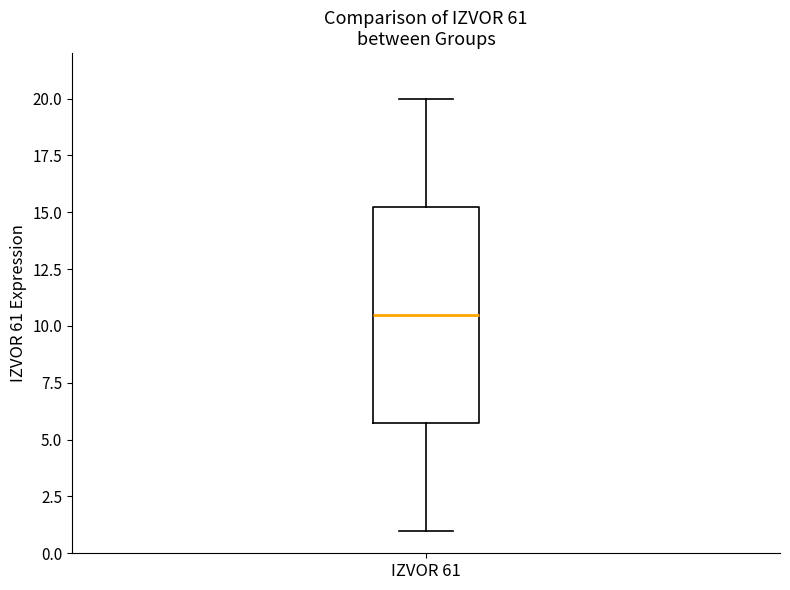

Read this box plot against the y-axis: the position of the median line, the range covered by the box, and the ends of both whiskers. The values are not printed on the chart, so give them approximately, as read against the axis.

median 10.5, box 6.0 to 15.5, whiskers 1.0 to 20.0